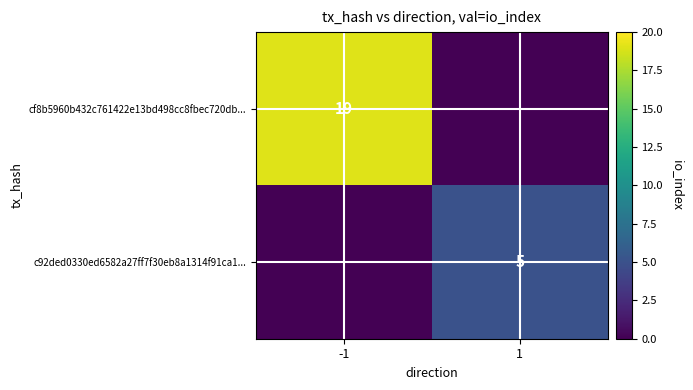

At which label does cf8b5960b432c761422e13bd498cc8fbec720db... reach its minimum?

1